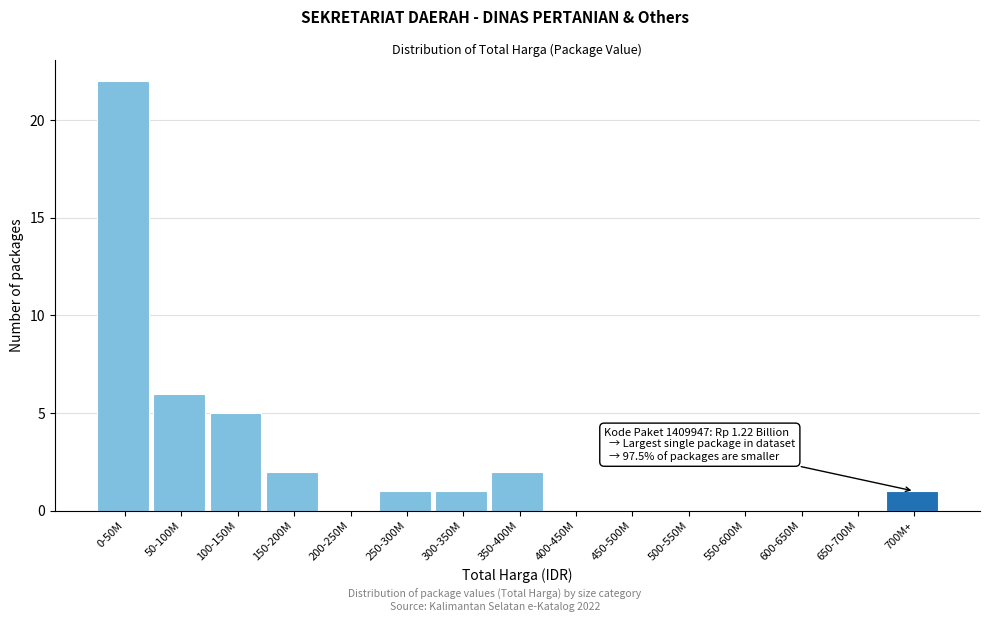

Reading left to right, list all the values displayed in this chart.

0-50M=22	50-100M=6	100-150M=5	150-200M=2	200-250M=0	250-300M=1	300-350M=1	350-400M=2	400-450M=0	450-500M=0	500-550M=0	550-600M=0	600-650M=0	650-700M=0	700M+=1